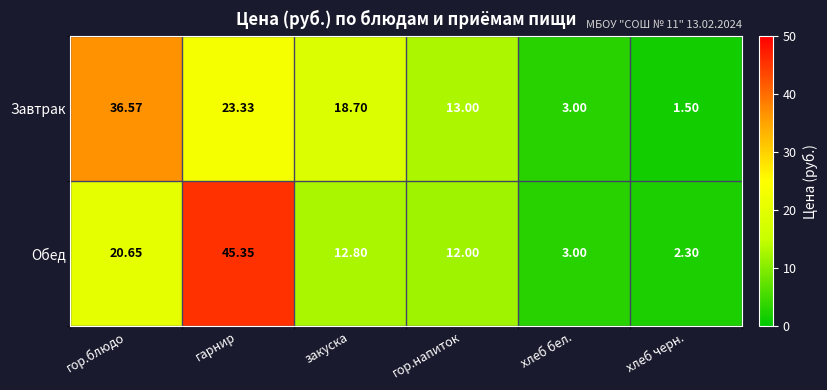

At закуска, list the series in order from smallest to largest.

Обед, Завтрак